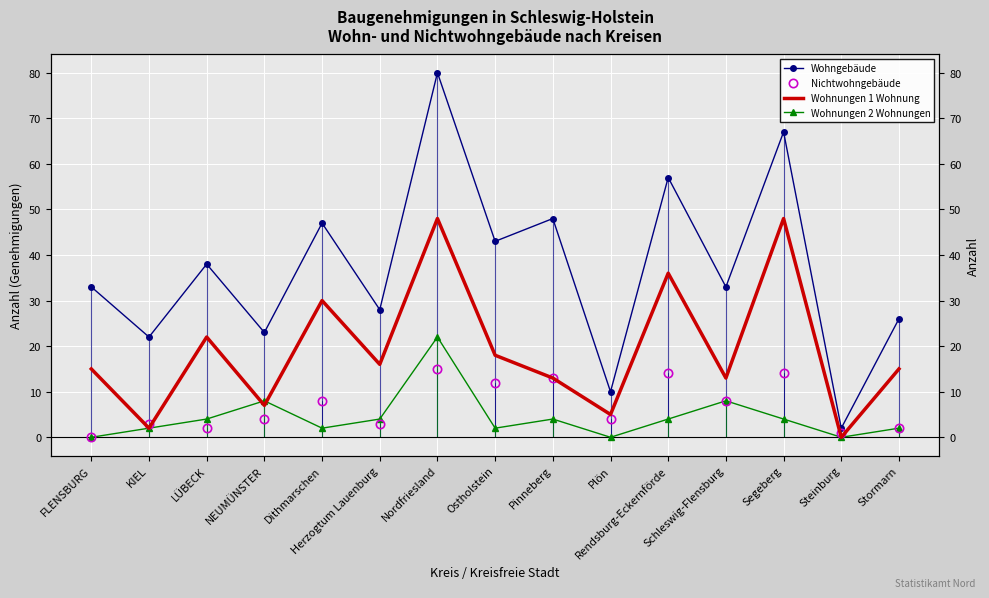

Rank the categories by Wohnungen 2 Wohnungen value from highest to lowest.

Nordfriesland, NEUMÜNSTER, Schleswig-Flensburg, LÜBECK, Herzogtum Lauenburg, Pinneberg, Rendsburg-Eckernförde, Segeberg, KIEL, Dithmarschen, Ostholstein, Stormarn, FLENSBURG, Plön, Steinburg